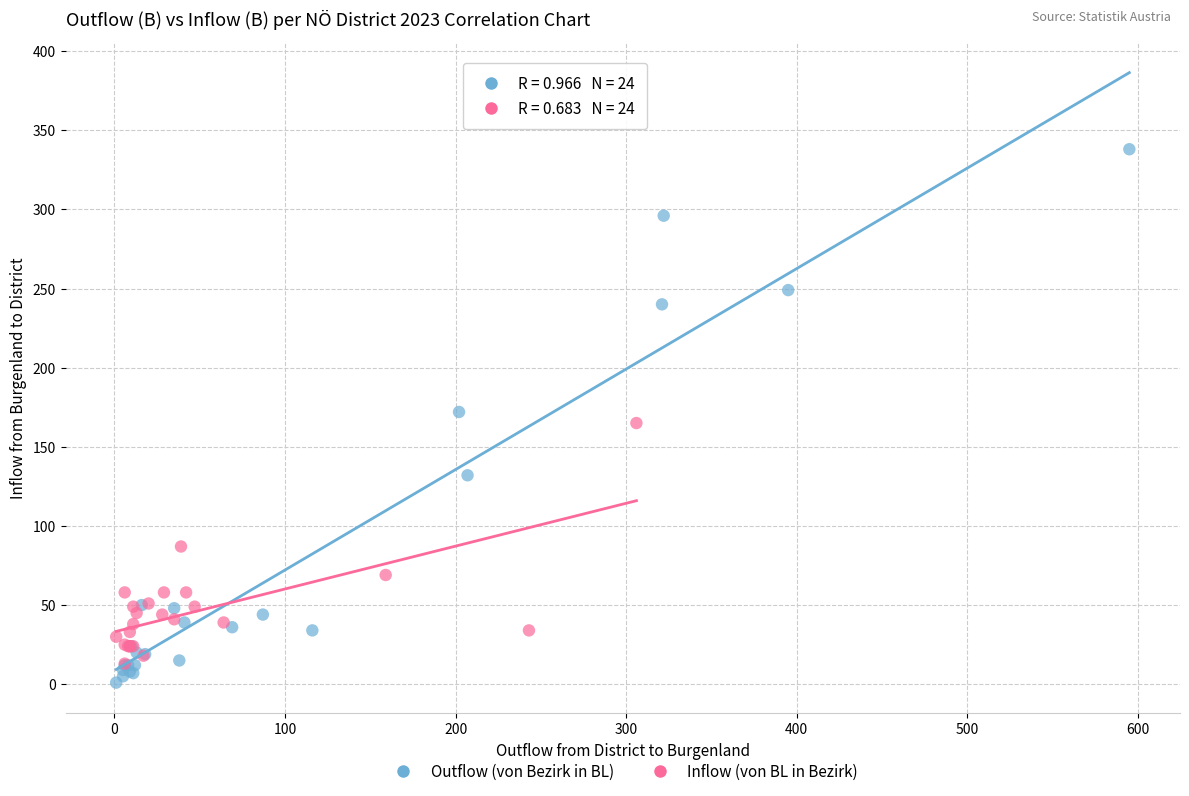

What are all the series names shown in the legend?

Outflow (von Bezirk in BL), Inflow (von BL in Bezirk)